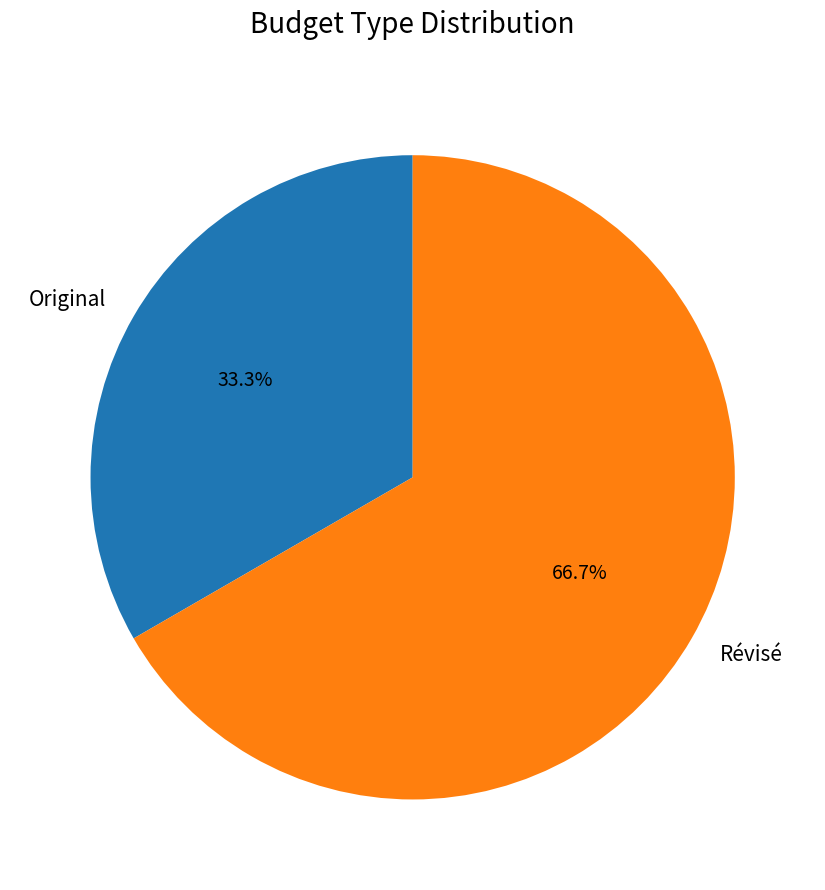

Is it true that Original is 43% of the pie?

False